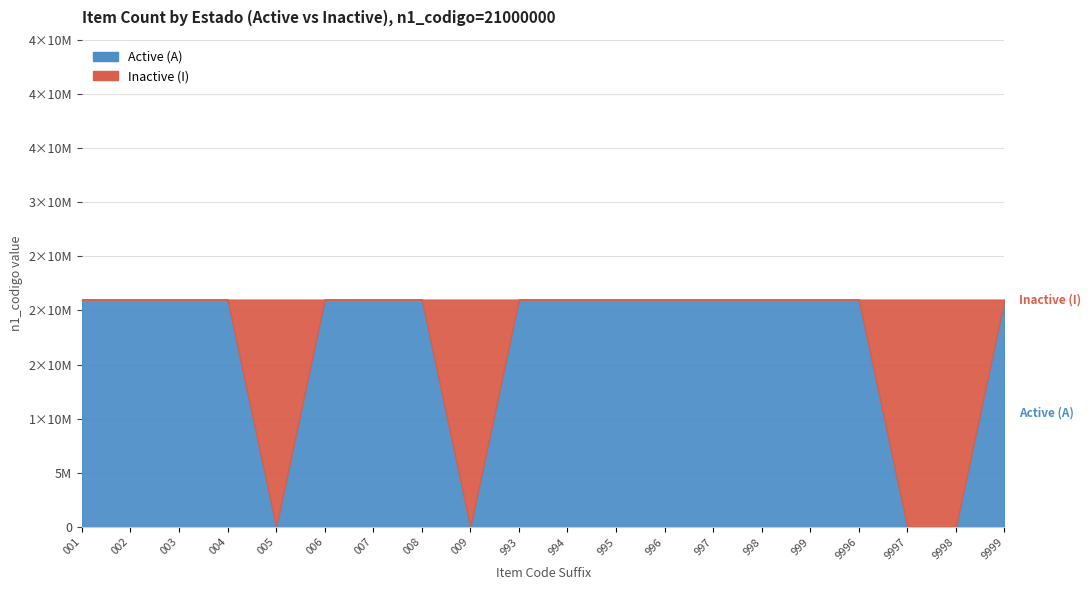

Does the chart have visible grid lines?

Yes